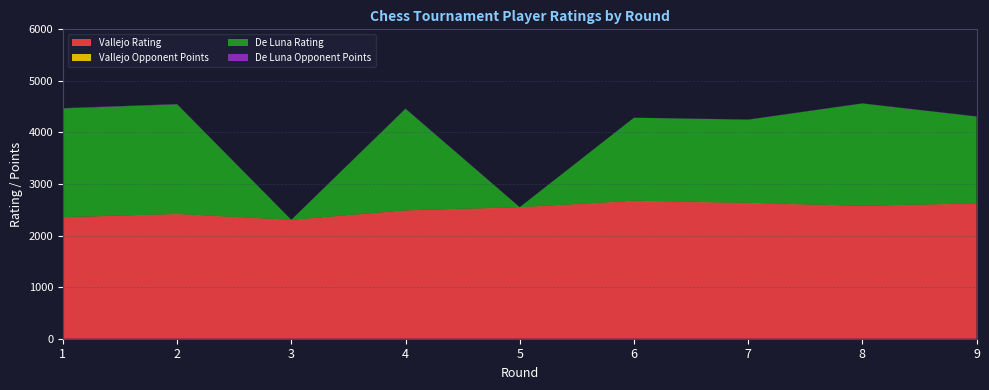

Reading right to left, extract all data points from this chart.

Vallejo Rating: 9=2620.0	8=2573.0	7=2629.0	6=2670.0	5=2545.0	4=2486.0	3=2300.0	2=2414.0	1=2354.0
Vallejo Opponent Points: 9=6.0	8=5.0	7=6.5	6=6.5	5=6.0	4=4.5	3=6.0	2=6.0	1=3.5
De Luna Rating: 9=1683.0	8=1984.0	7=1613.0	6=1609.0	5=0.0	4=1969.0	3=0.0	2=2126.0	1=2109.0
De Luna Opponent Points: 9=4.0	8=3.5	7=3.0	6=2.0	5=2.0	4=5.5	3=2.0	2=5.5	1=6.0